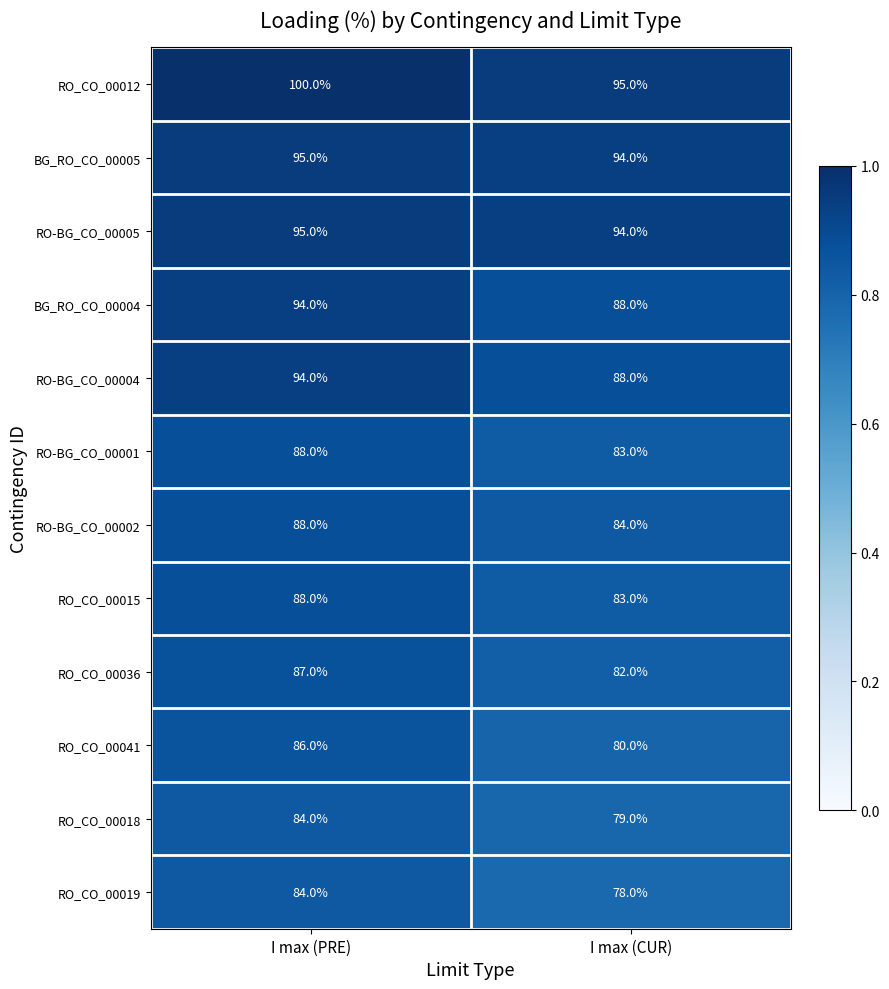

Reading right to left, what are all the values shown in this chart?

RO_CO_00012: 95	100
BG_RO_CO_00005: 94	95
RO-BG_CO_00005: 94	95
BG_RO_CO_00004: 88	94
RO-BG_CO_00004: 88	94
RO-BG_CO_00001: 83	88
RO-BG_CO_00002: 84	88
RO_CO_00015: 83	88
RO_CO_00036: 82	87
RO_CO_00041: 80	86
RO_CO_00018: 79	84
RO_CO_00019: 78	84